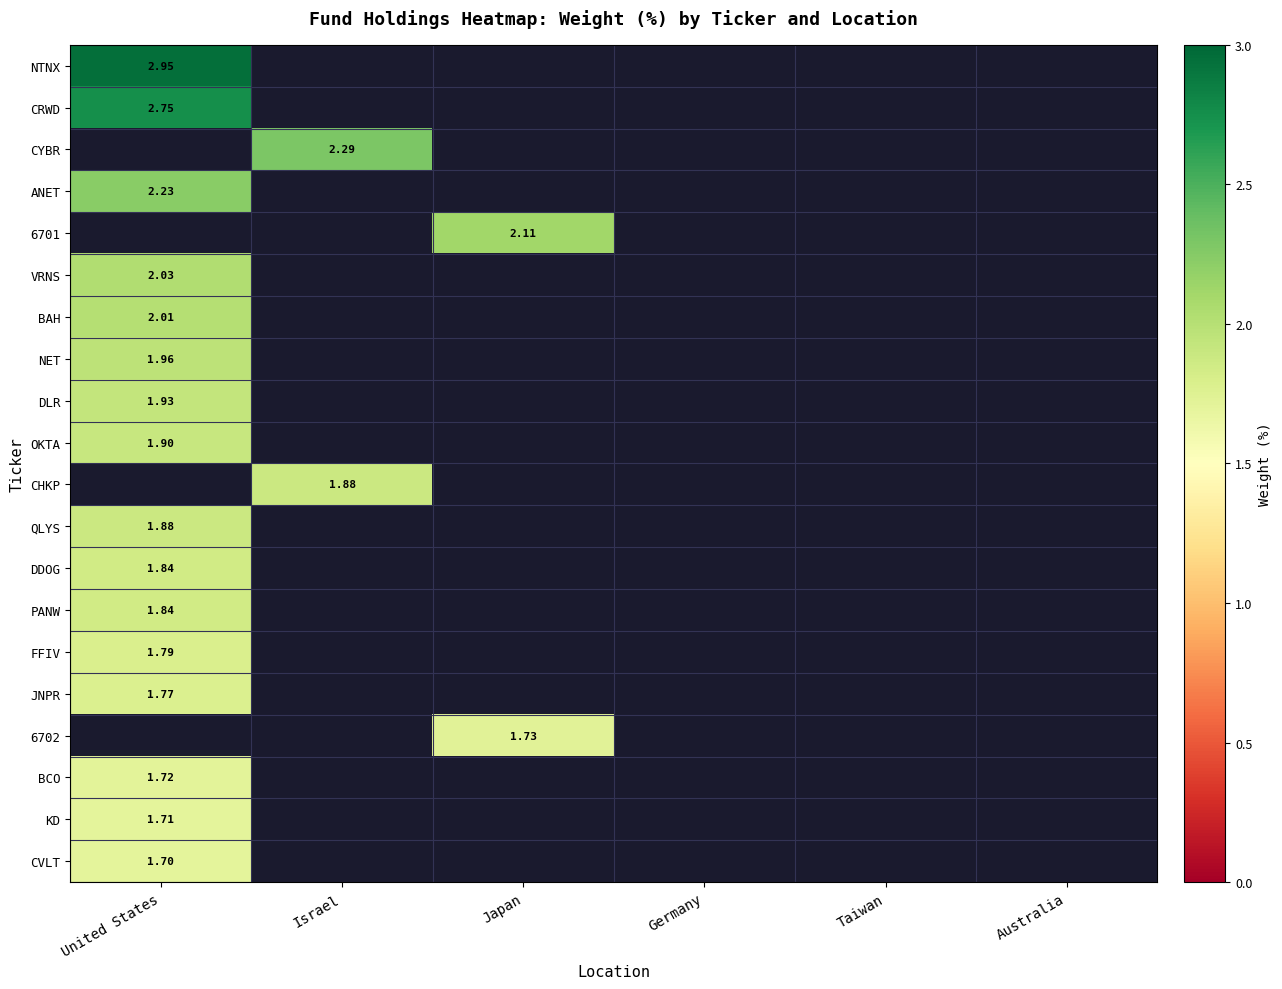

The value of JNPR at Israel is 0.0. True or false?

True